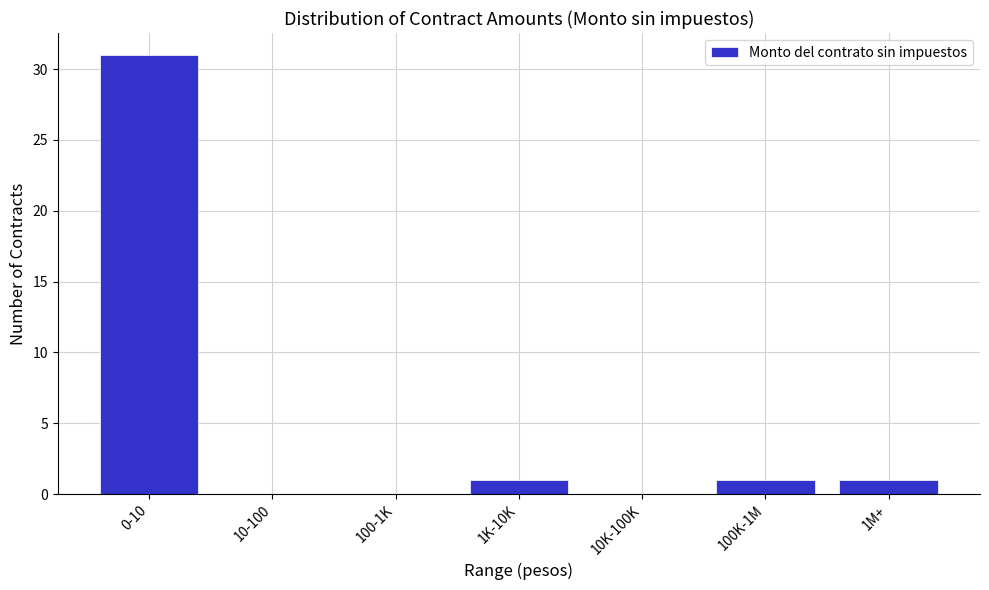

Reading right to left, transcribe all the data shown in this chart.

1M+=1	100K-1M=1	10K-100K=0	1K-10K=1	100-1K=0	10-100=0	0-10=31